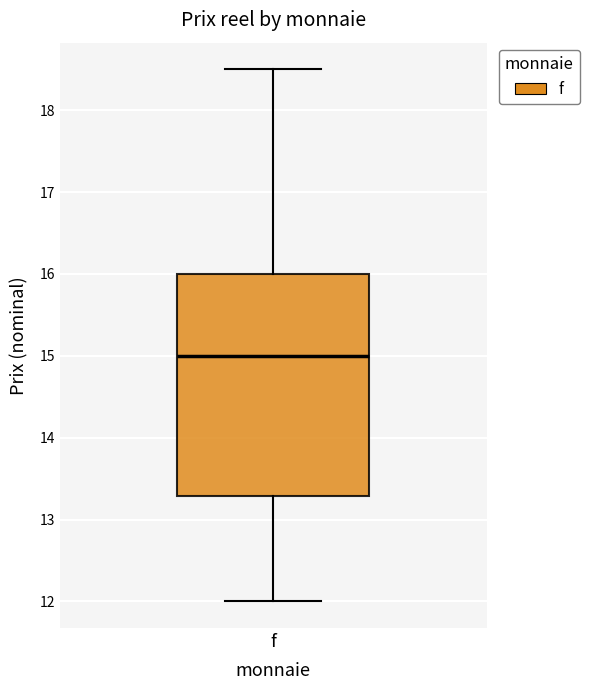

Read this box plot against the y-axis: the position of the median line, the range covered by the box, and the ends of both whiskers. The values are not printed on the chart, so give them approximately, as read against the axis.

median 15.0, box 13.3 to 16.0, whiskers 12.0 to 18.5